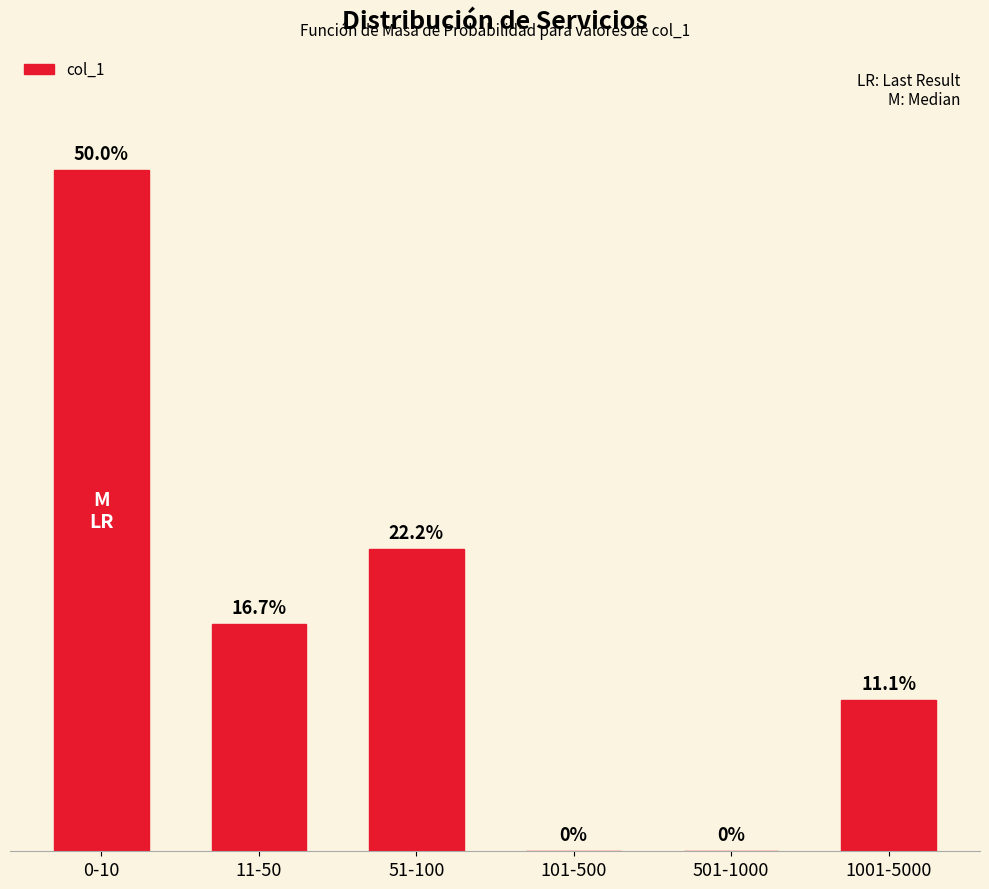

Where is the data nearest to the value 25?

51-100